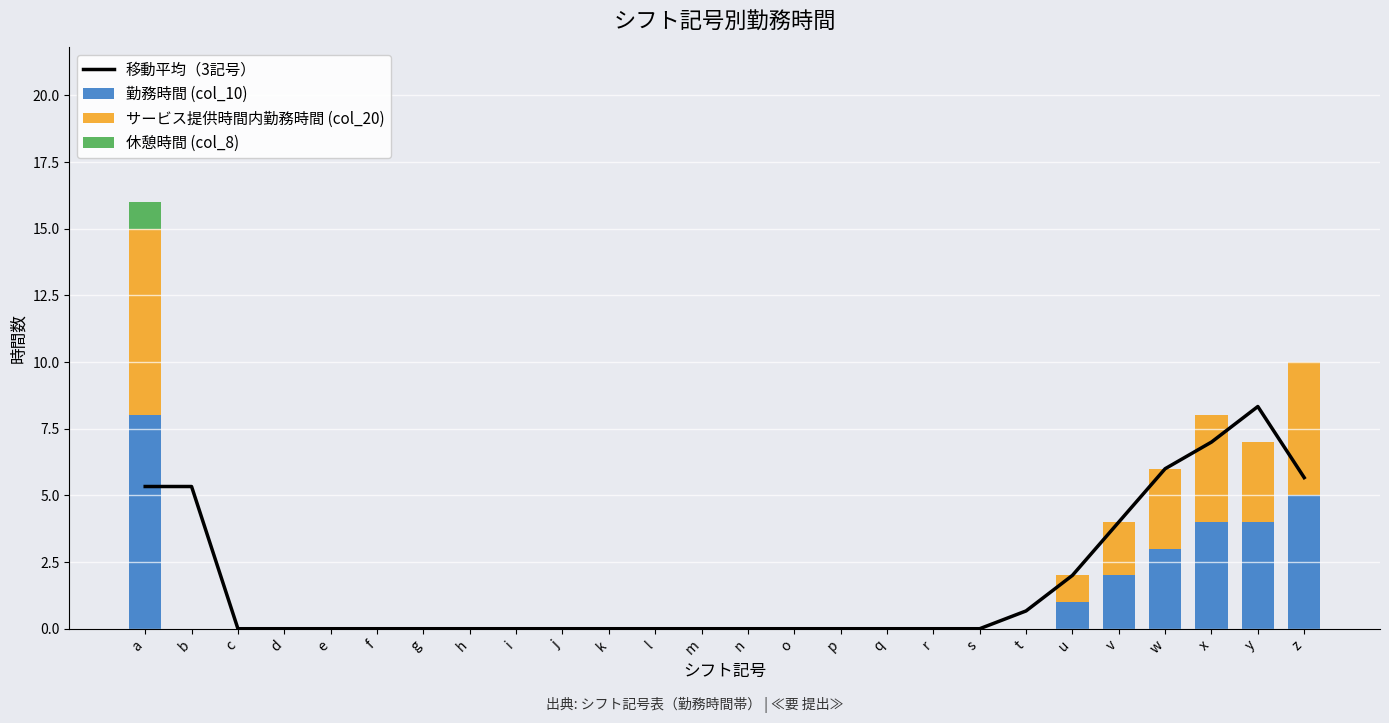

Is it true that 移動平均（3記号） equals 0.6 at u?

False